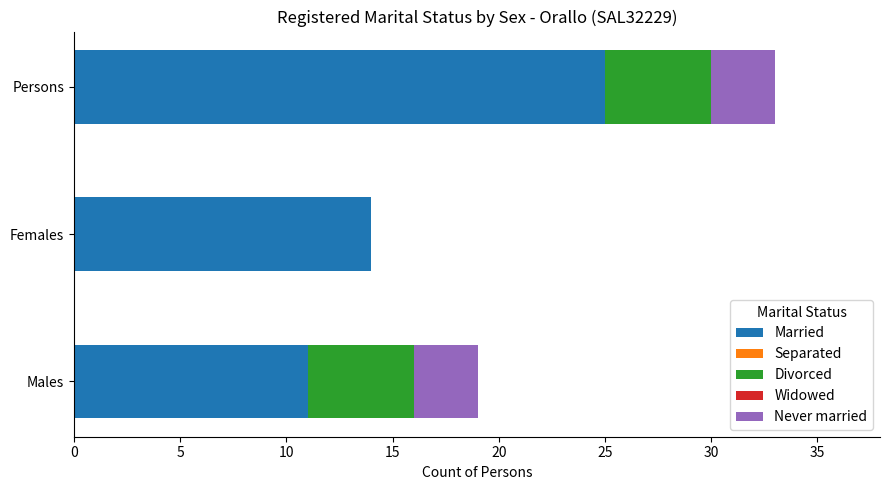

At which category is the sum across all series the highest?

Persons